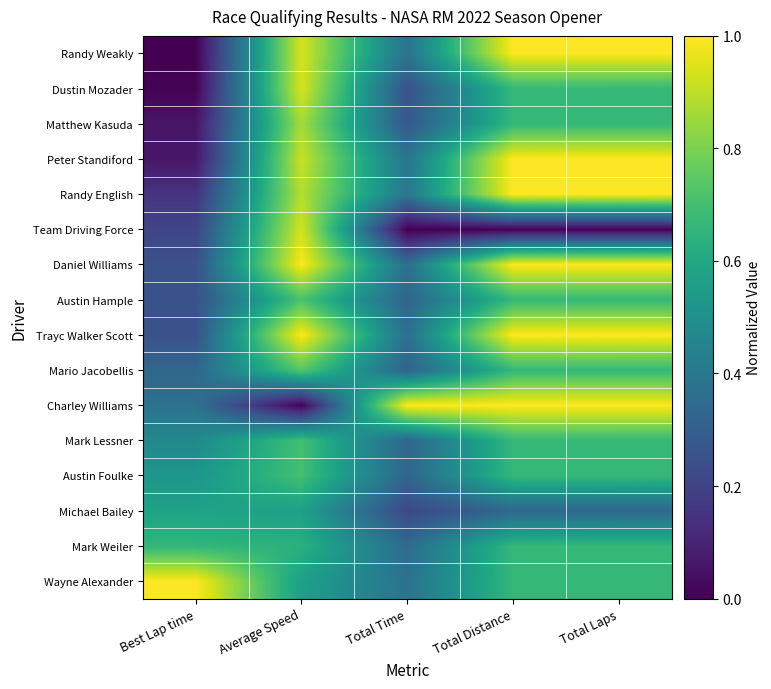

Which category has the lowest value across all series?

Best Lap time